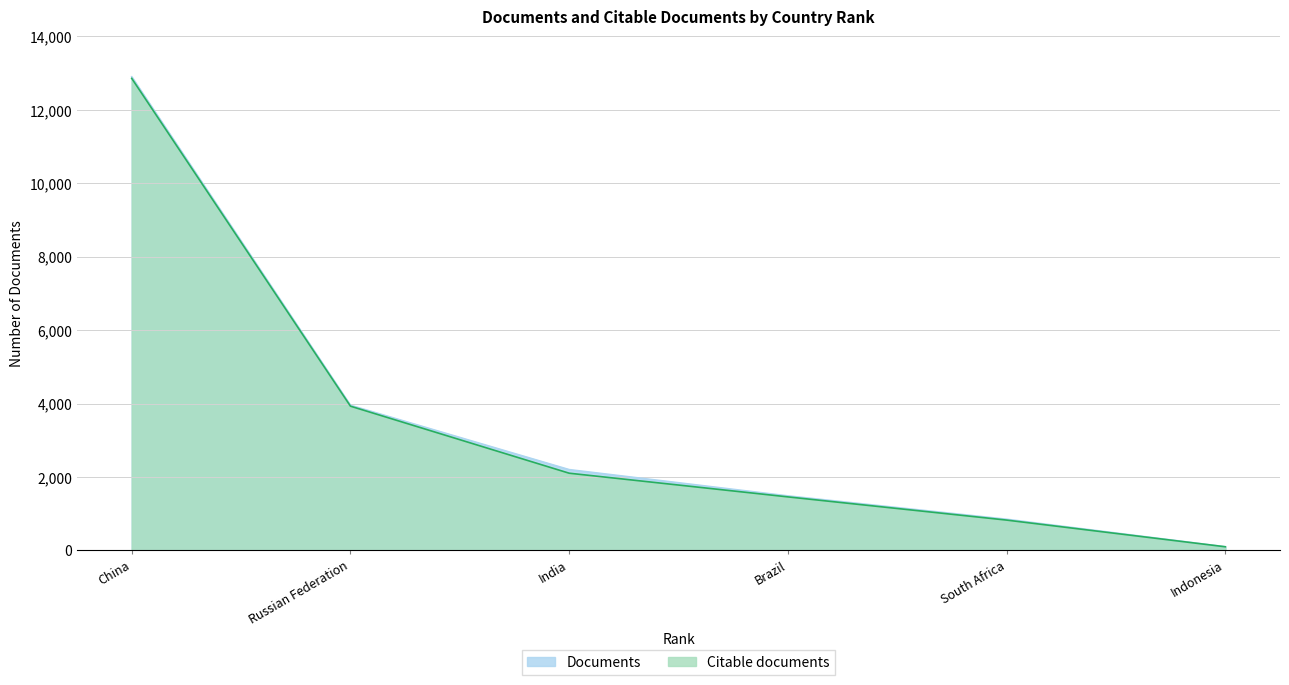

What is the label of the 1st point from the left?

China